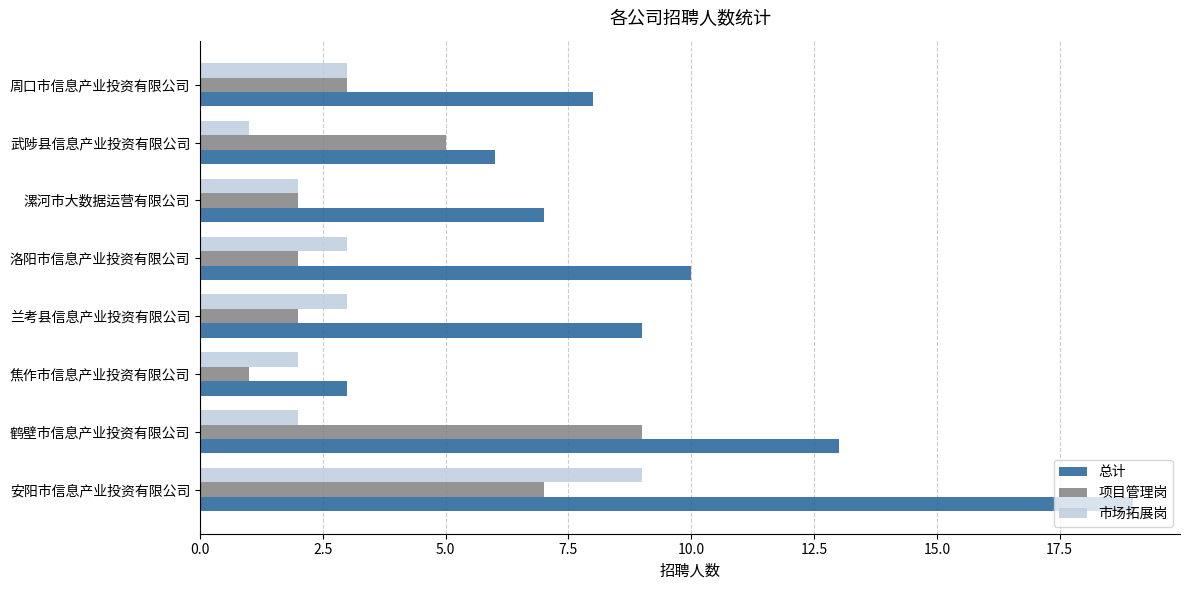

What is the spread (max minus min) of values at 周口市信息产业投资有限公司?

5